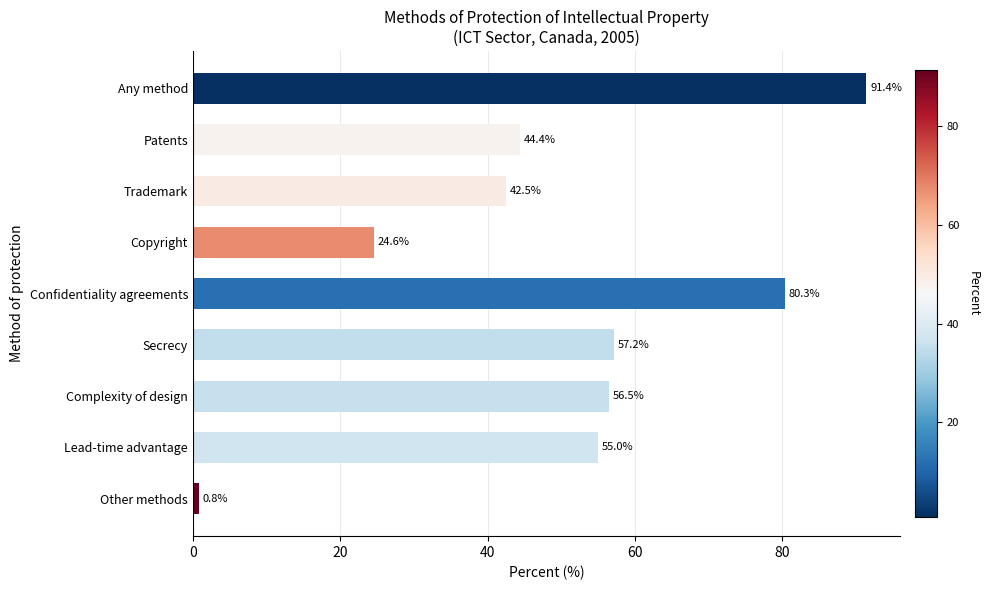

Rank the categories by value from highest to lowest.

Any method, Confidentiality agreements, Secrecy, Complexity of design, Lead-time advantage, Patents, Trademark, Copyright, Other methods